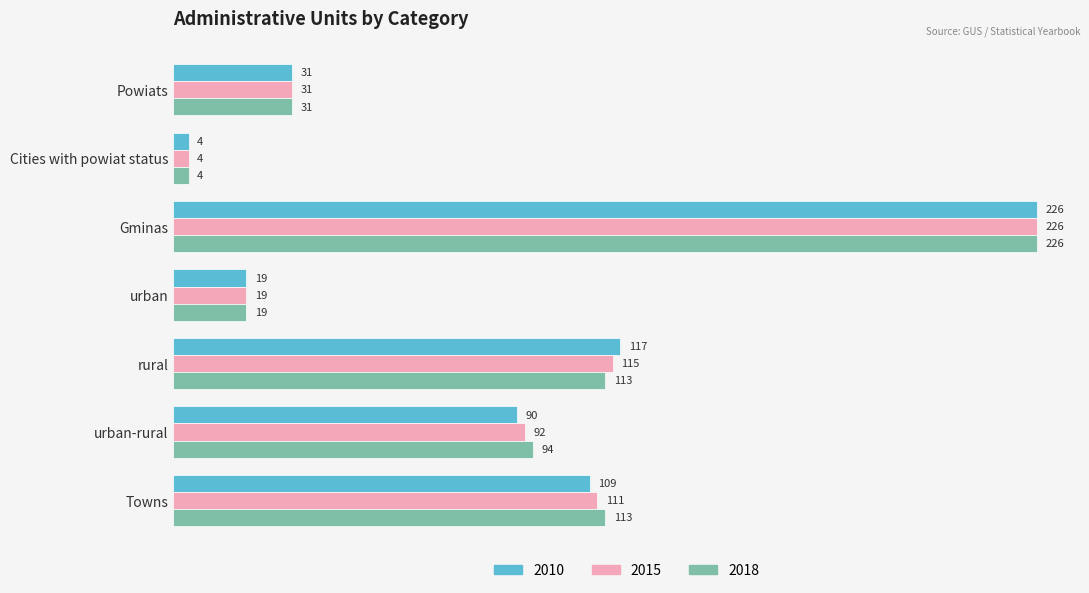

What is the approximate value of 2018 at Gminas?

226